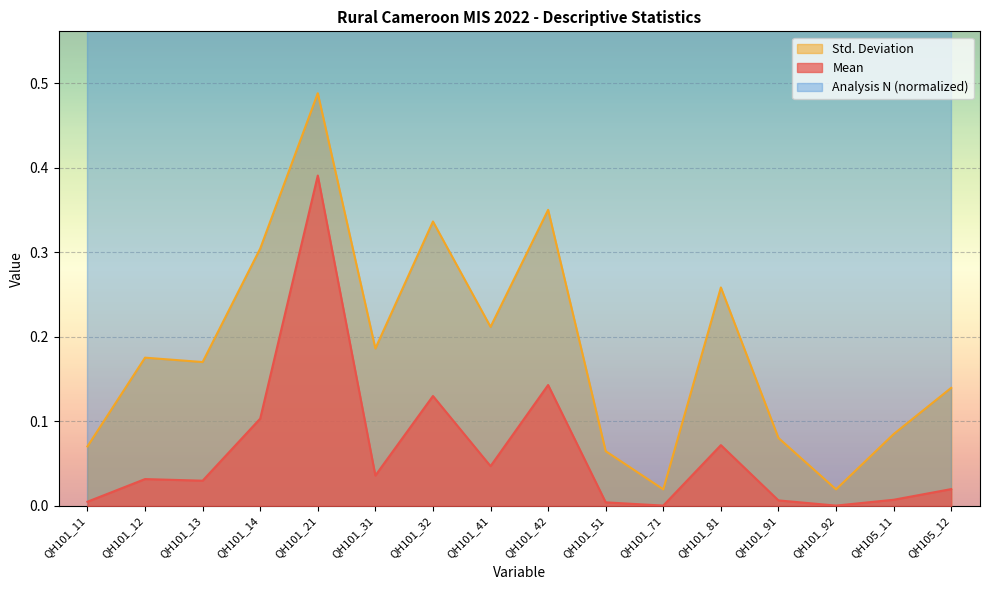

What is the difference between the second highest and minimum values in the Std. Deviation series?

0.3